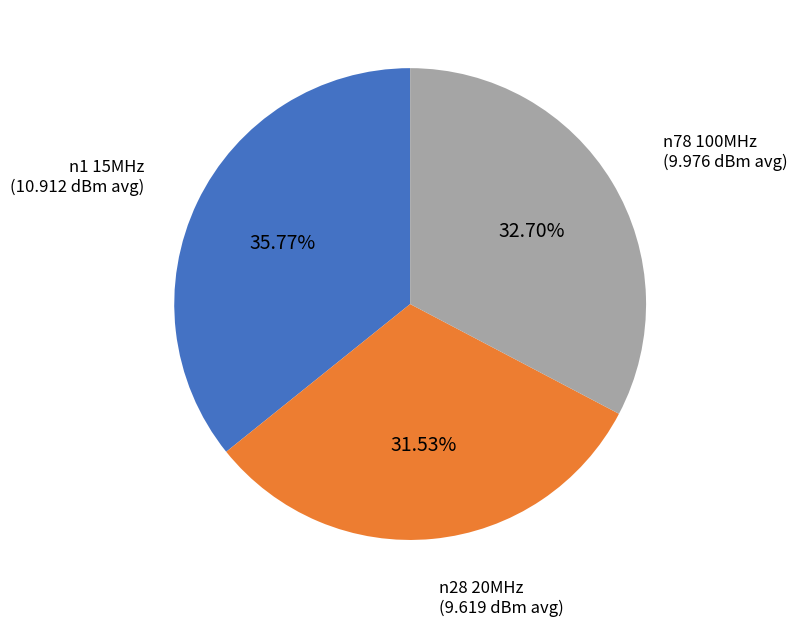

Count the number of slices in the pie.

3